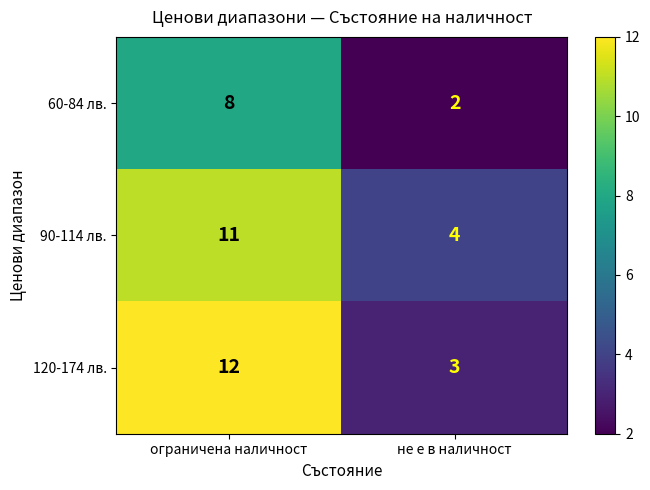

List the series in order of their peak value, highest first.

120-174 лв., 90-114 лв., 60-84 лв.